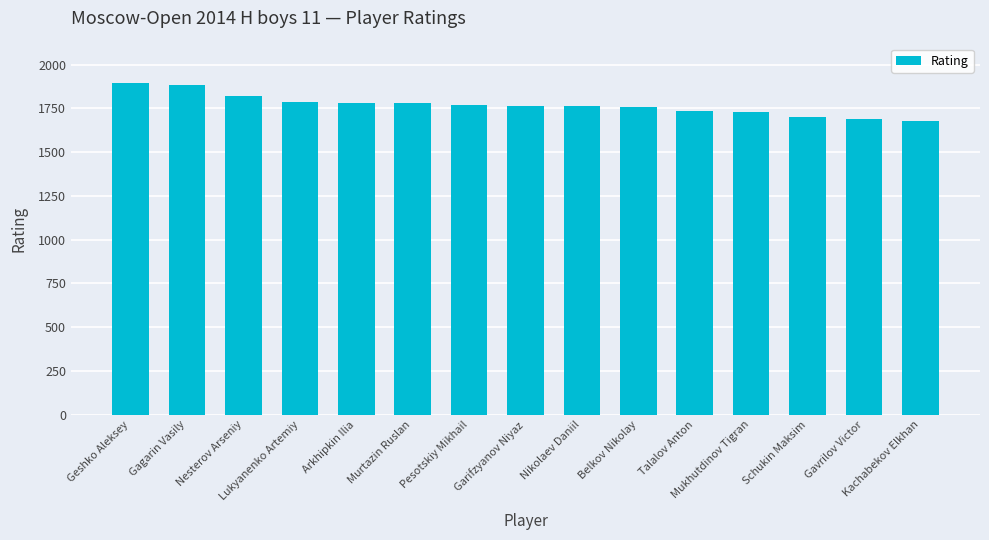

True or false: the data shows 2852 at Nikolaev Daniil.

False